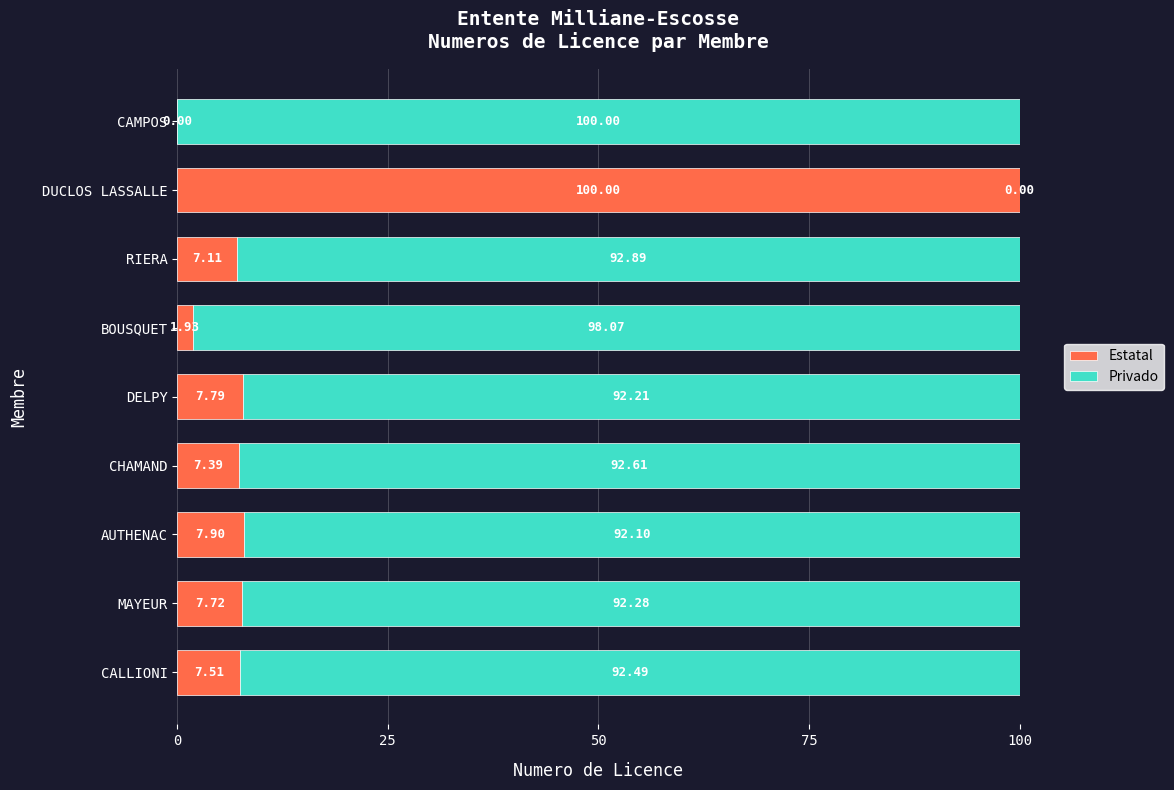

What is the total value across all series at CHAMAND?

100.0